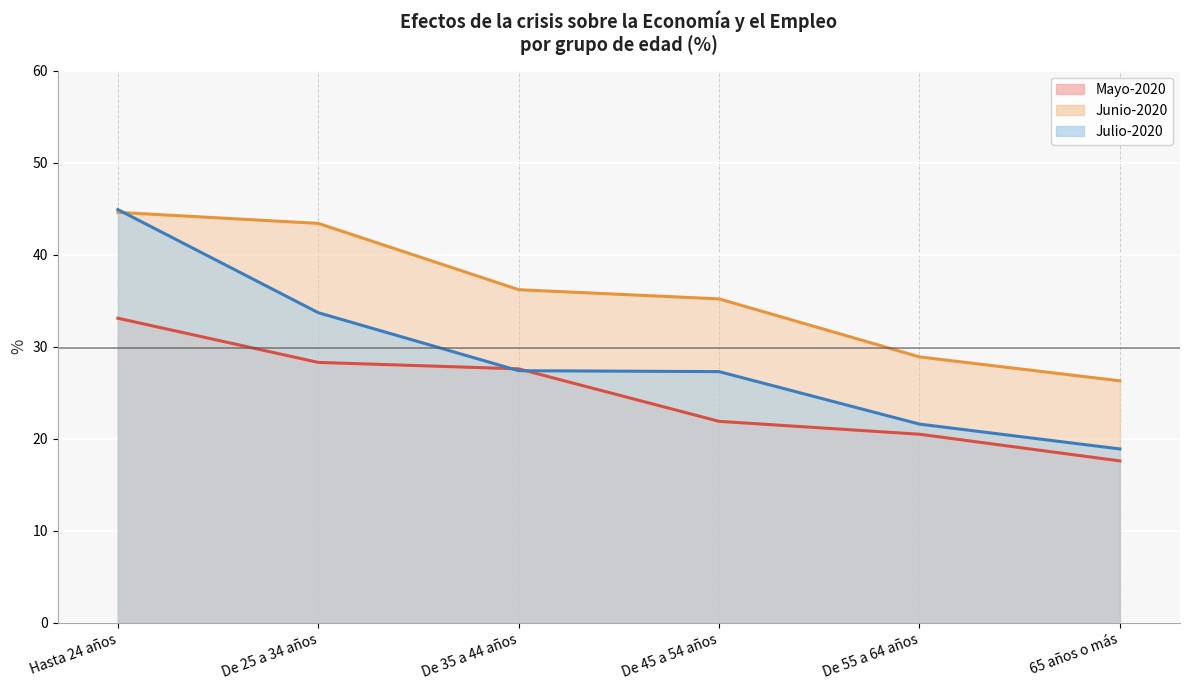

At which category is the sum across all series the highest?

Hasta 24 años